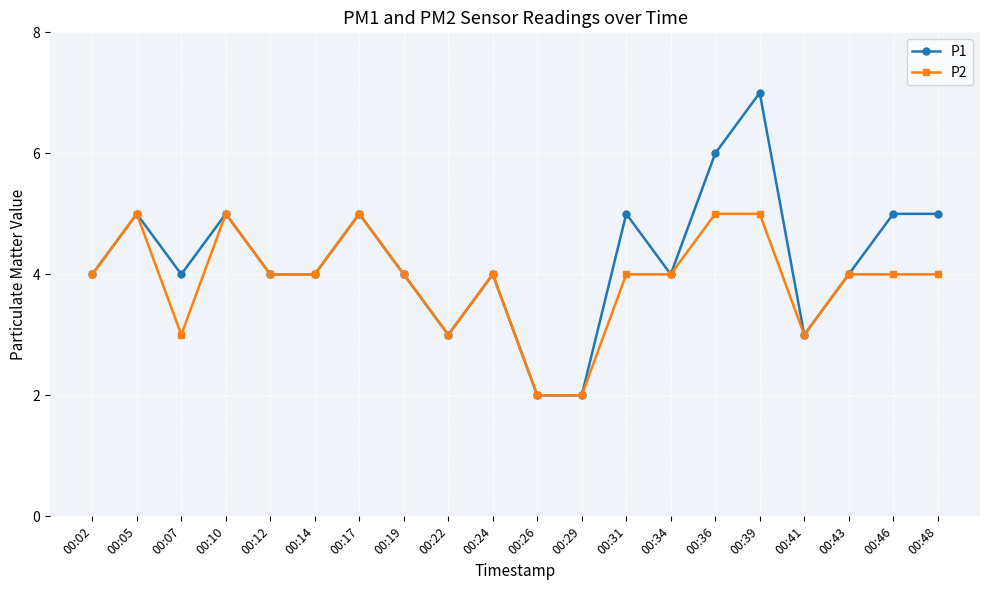

The P2 series shows 4 at 00:43. True or false?

True